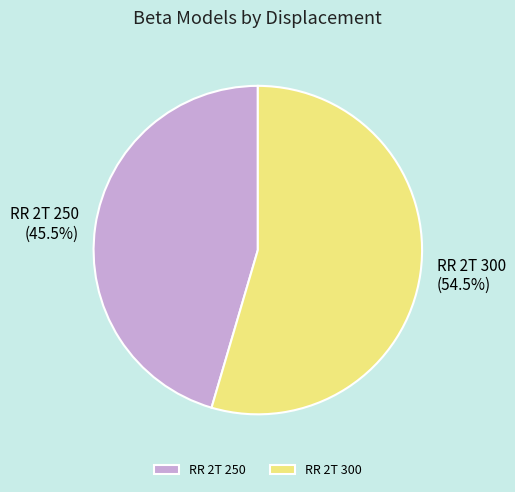

To the nearest percent, what is the difference between the largest and smallest slice percentages?

9%